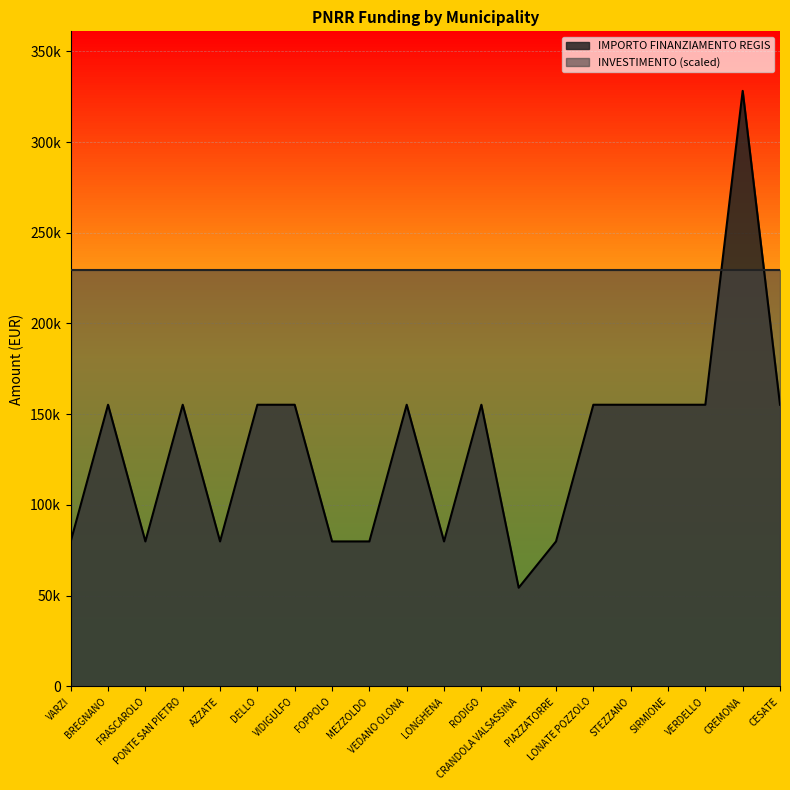

At which label does the data first exceed 155234?

CREMONA